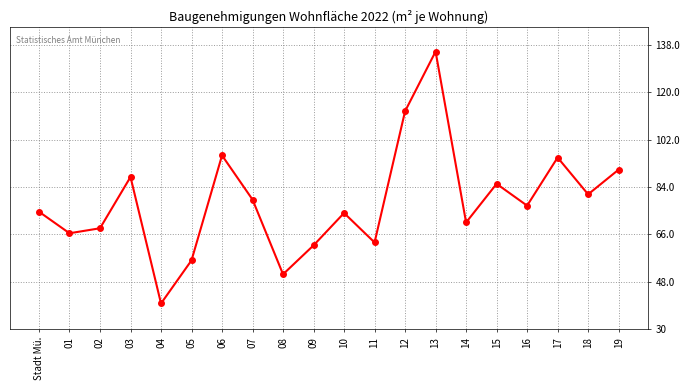

What is the label of the 6th point from the left?

05